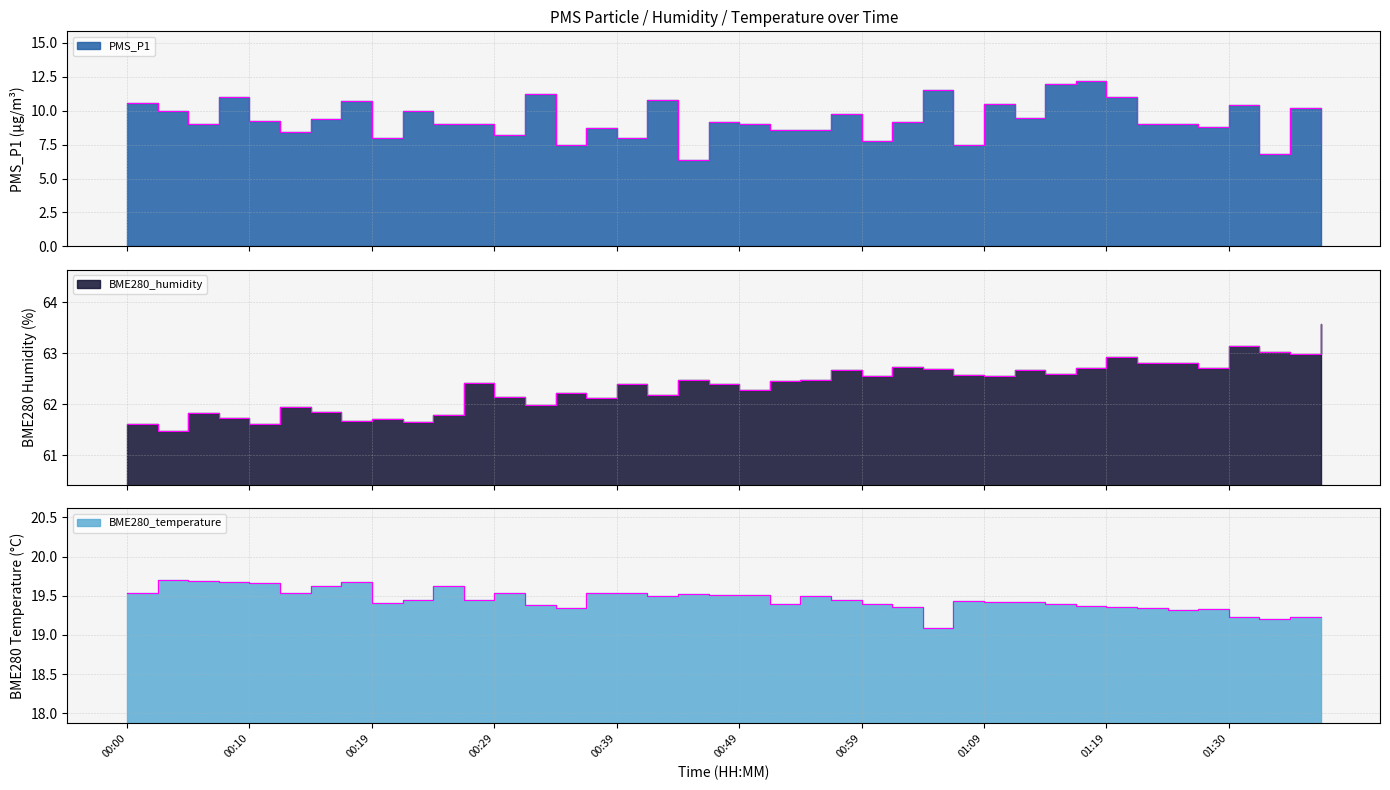

What is the minimum value for BME280_temperature?

19.1